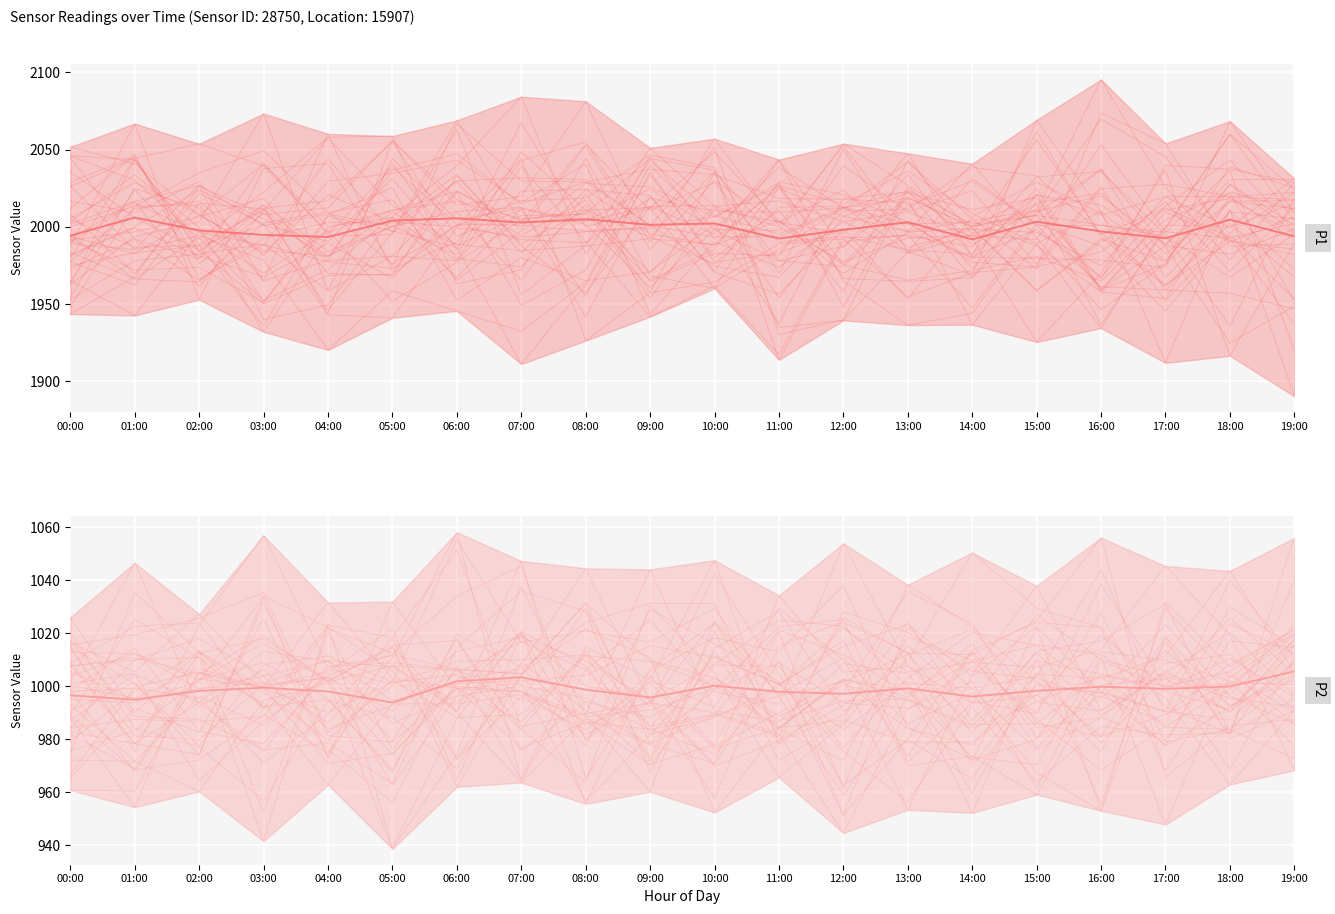

Which has a higher value, 17:00 or 04:00?

17:00